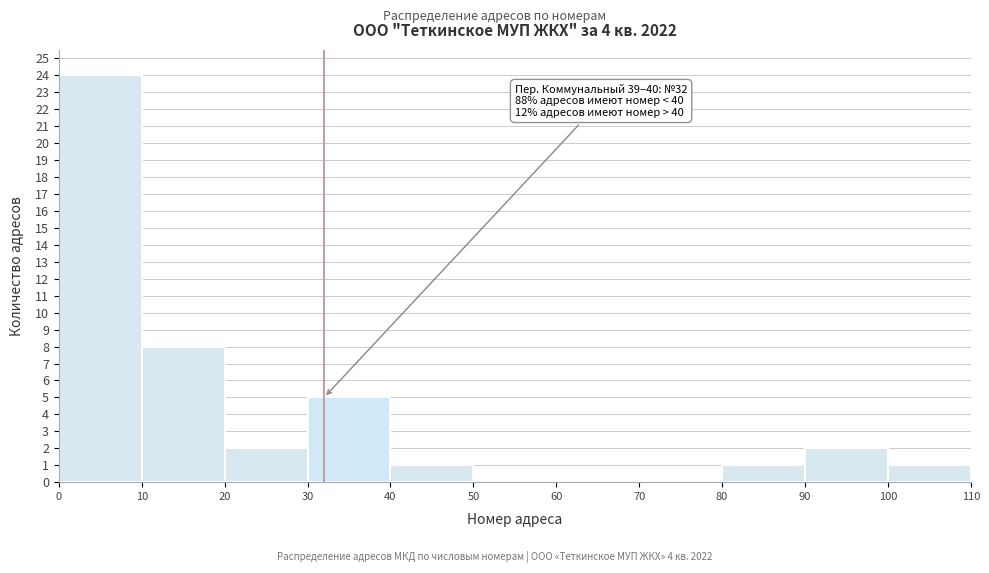

Over which range of the x-axis is the bar tallest?

0 to 10